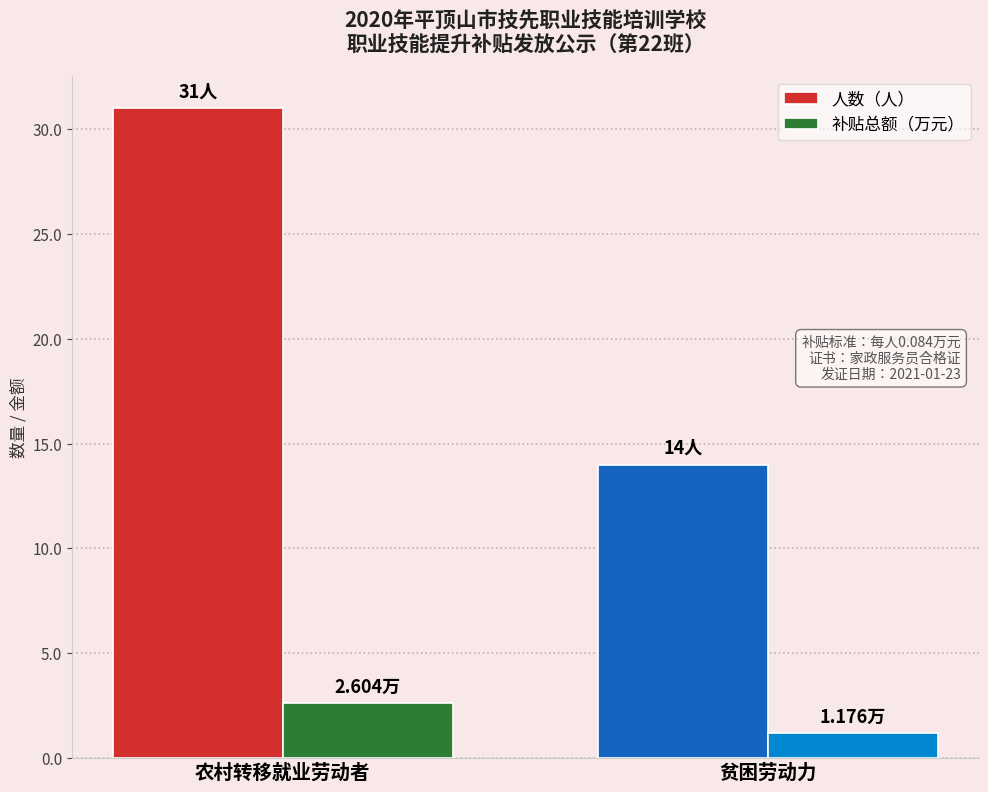

Count the 人数（人） values in the range 14 to 31.

2